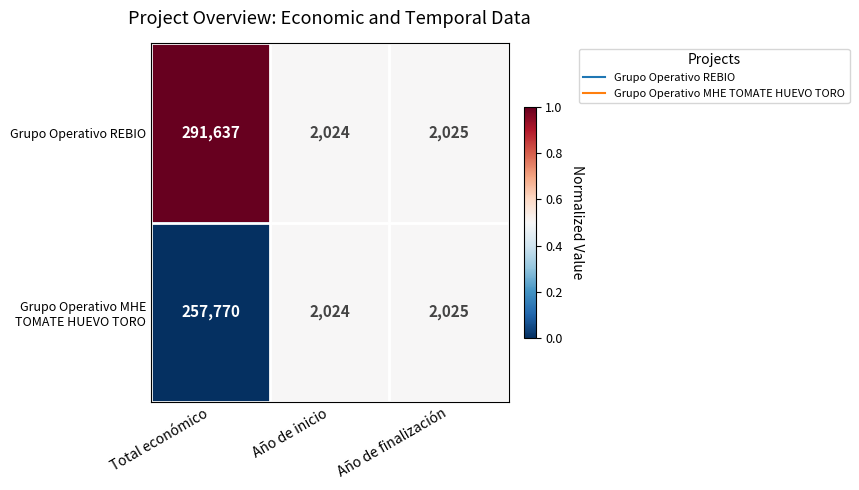

What is the maximum value shown in the chart?

291637